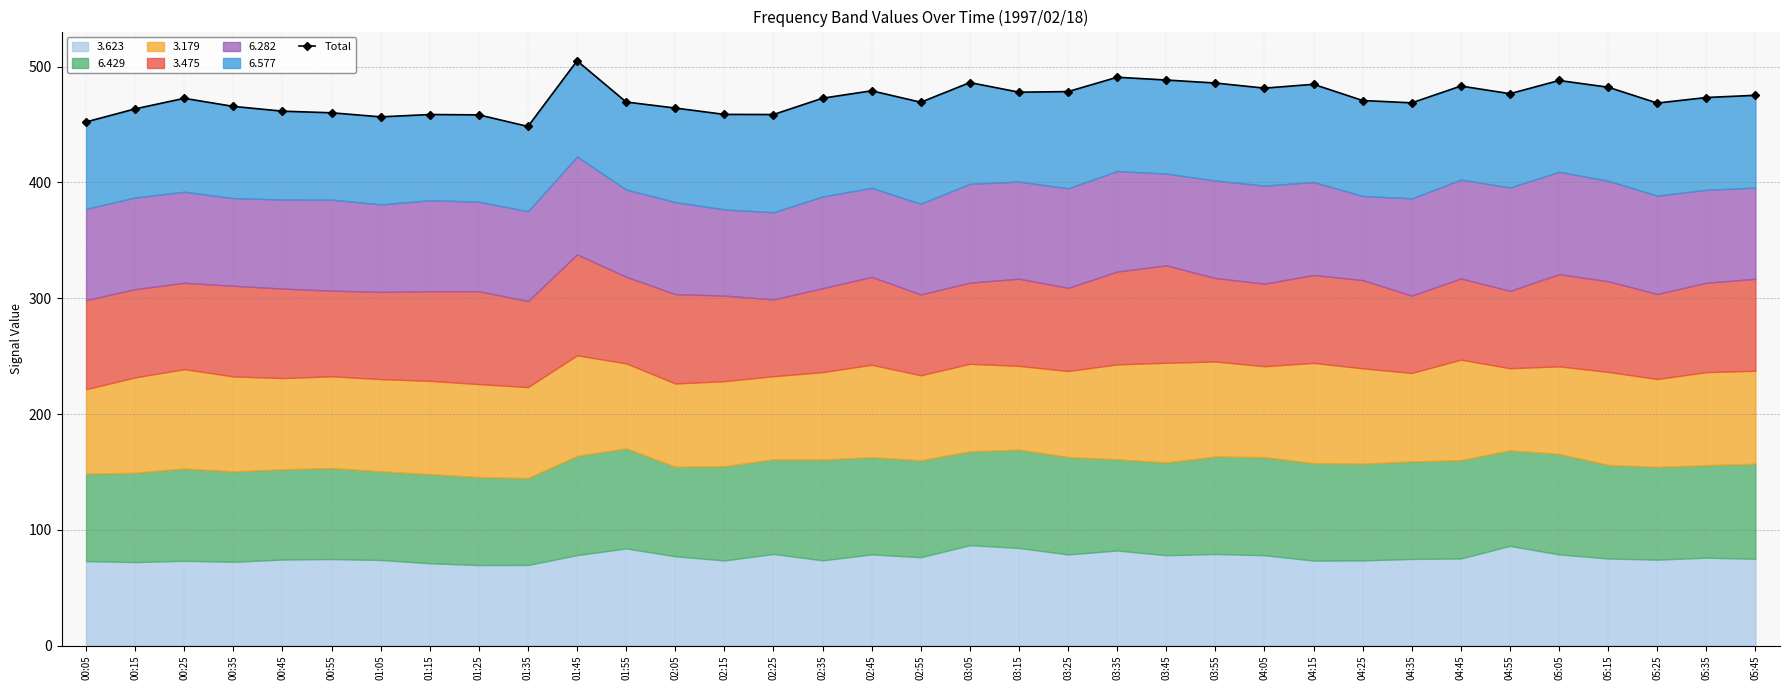

What is the maximum value shown in the chart?

505.1